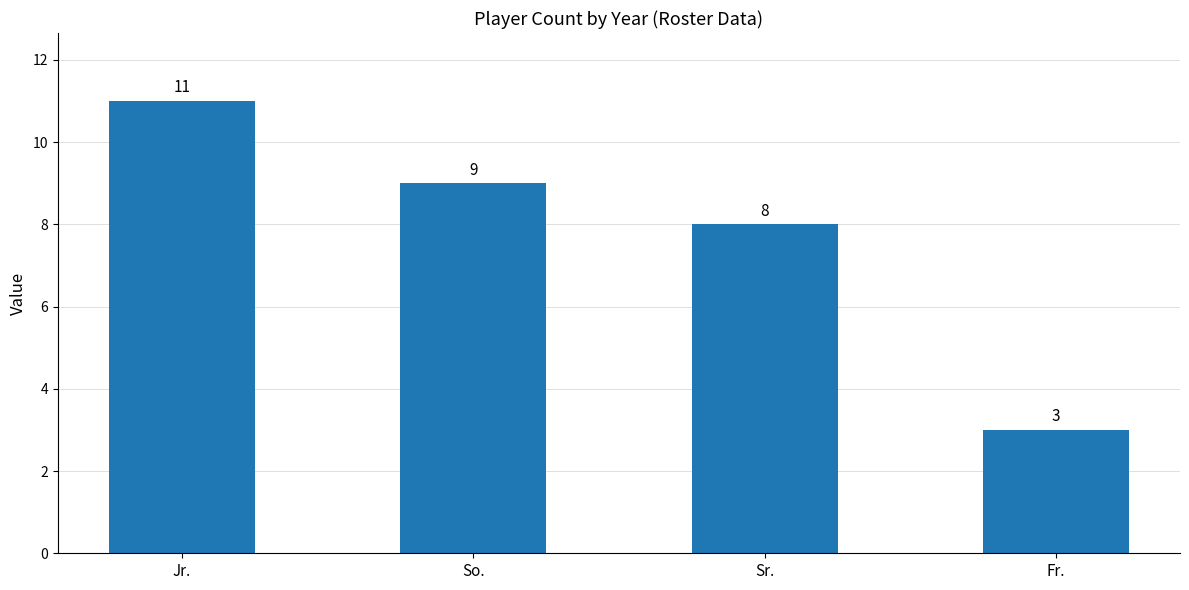

What is the sum of all values?

31